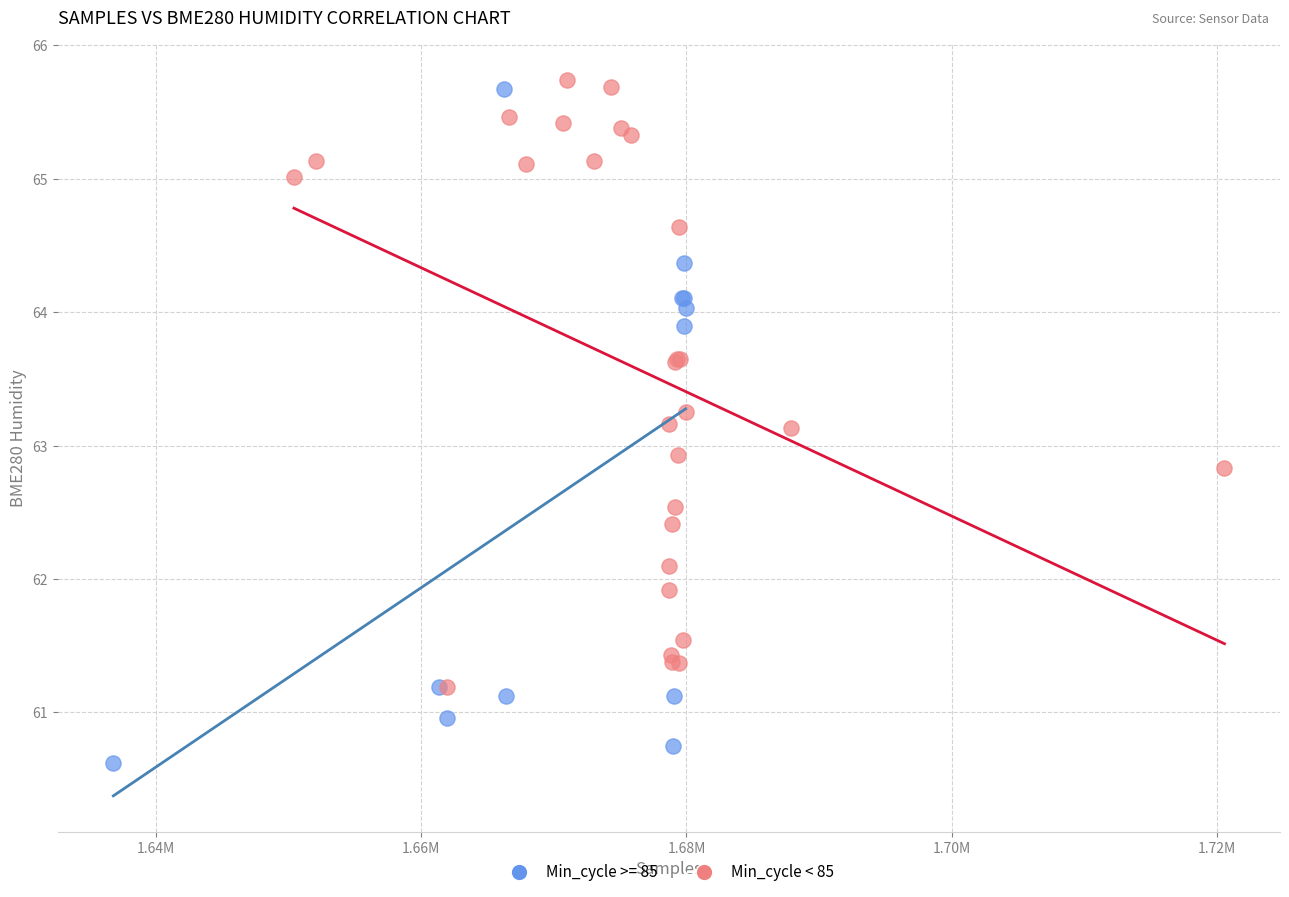

Which series reaches the minimum Y coordinate?

Min_cycle >= 85